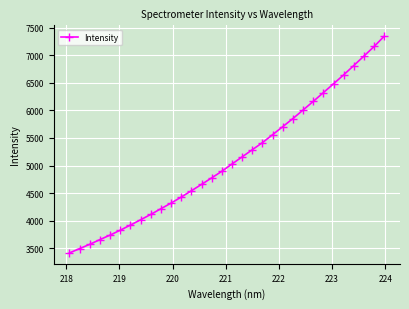

True or false: there are more than 2 points higher than both neighbors.

False